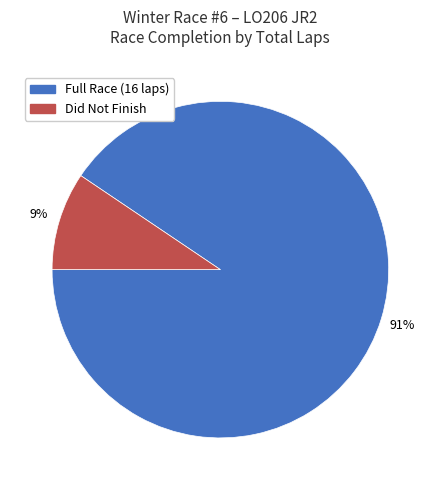

How many slices are in this pie chart?

2